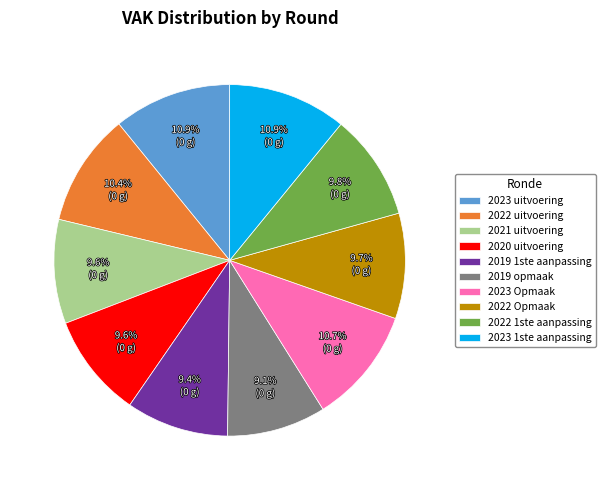

What is the total percentage of 2023 1ste aanpassing and 2023 Opmaak?

21.6%